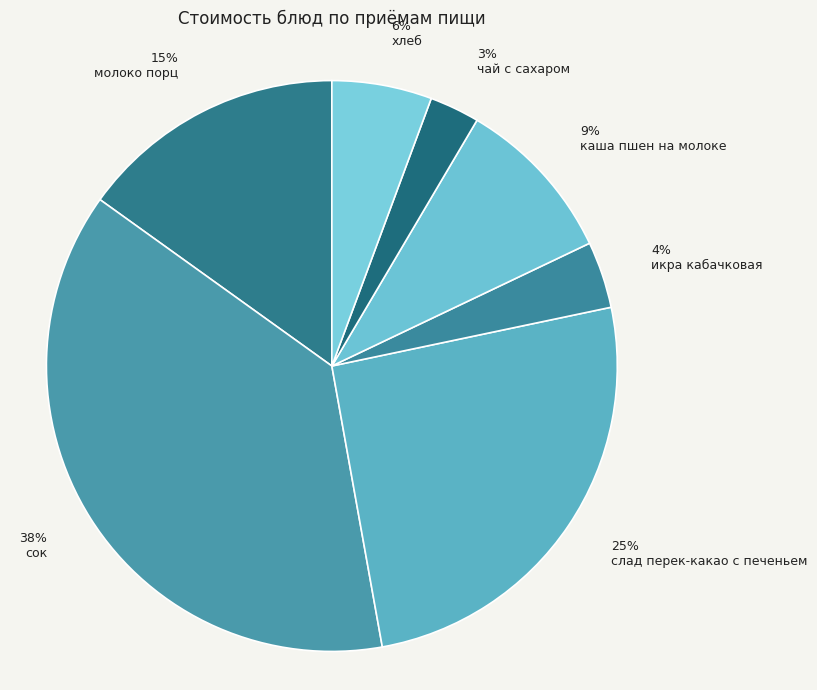

What is the largest slice in the pie chart?

сок